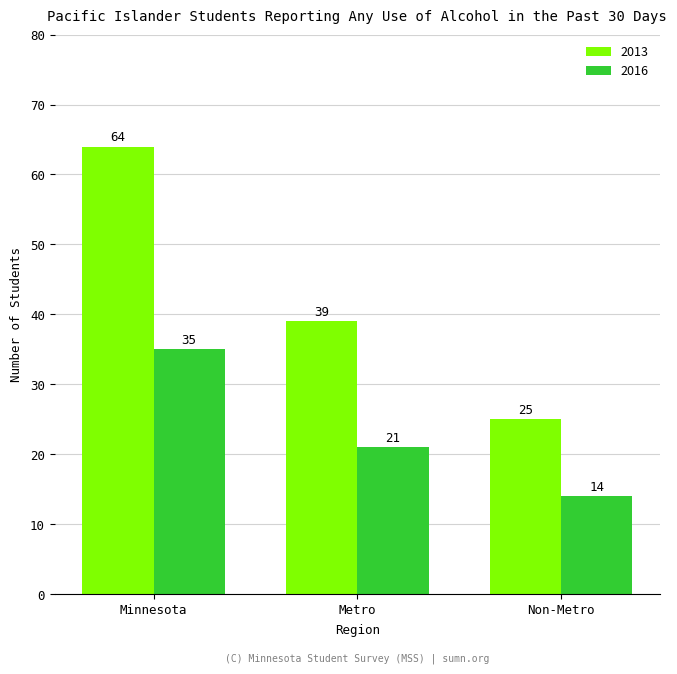

Which series has the widest spread of values?

2013